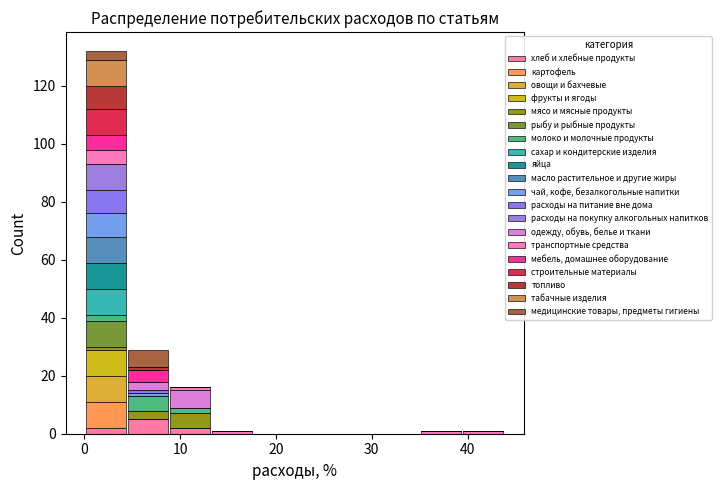

Reading left to right, transcribe this chart: for each stacked bar, give the range it covers on the x-axis and its total height. Neither the bar edges nor the heights are printed on the chart, so give them approximately, as read against the axes.

0 to 4: 132
4 to 9: 30
9 to 13: 16
13 to 18: under 2
18 to 22: 0
22 to 26: 0
26 to 31: 0
31 to 35: 0
35 to 39: under 2
39 to 44: under 2